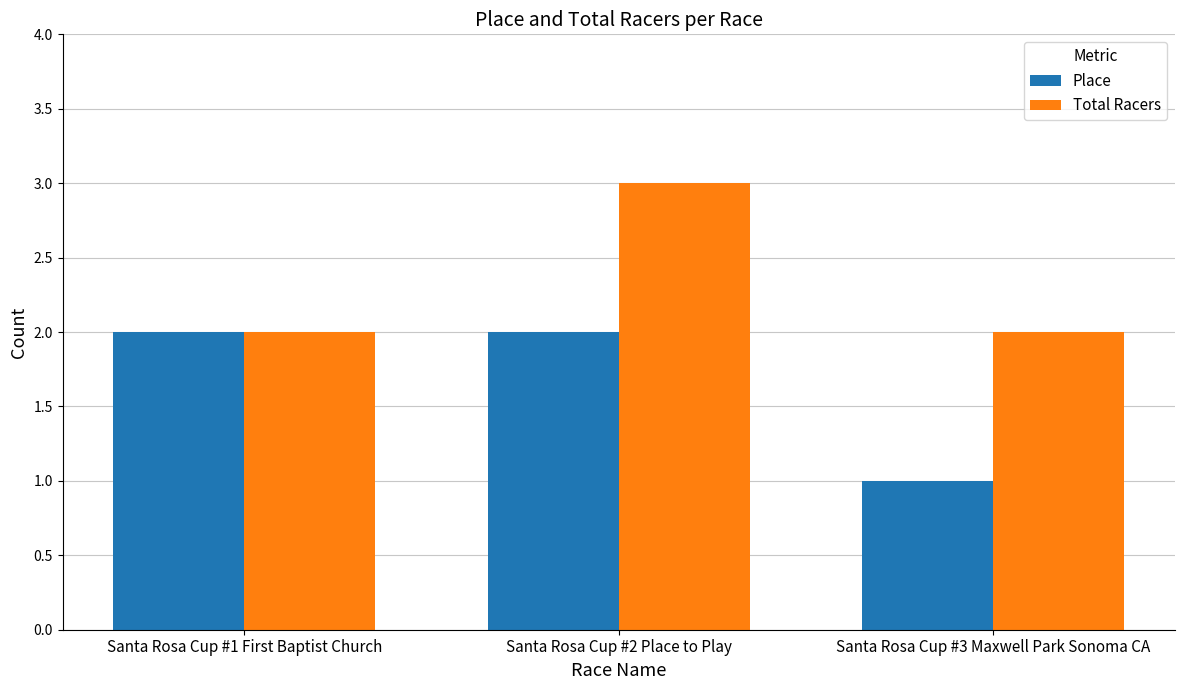

What is the sum of all Total Racers values?

7